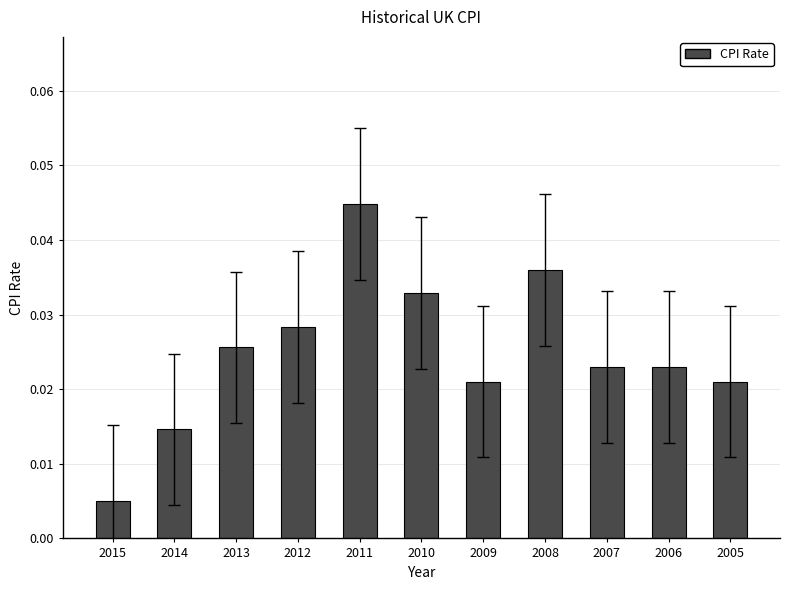

Which has a higher value, 2009 or 2014?

2009